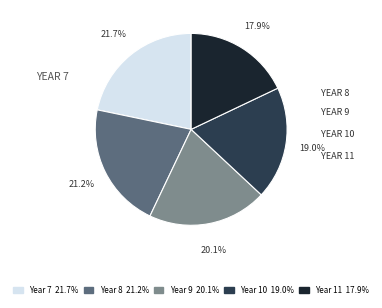

What percentage is the Year 10 slice, to the nearest percent?

19%